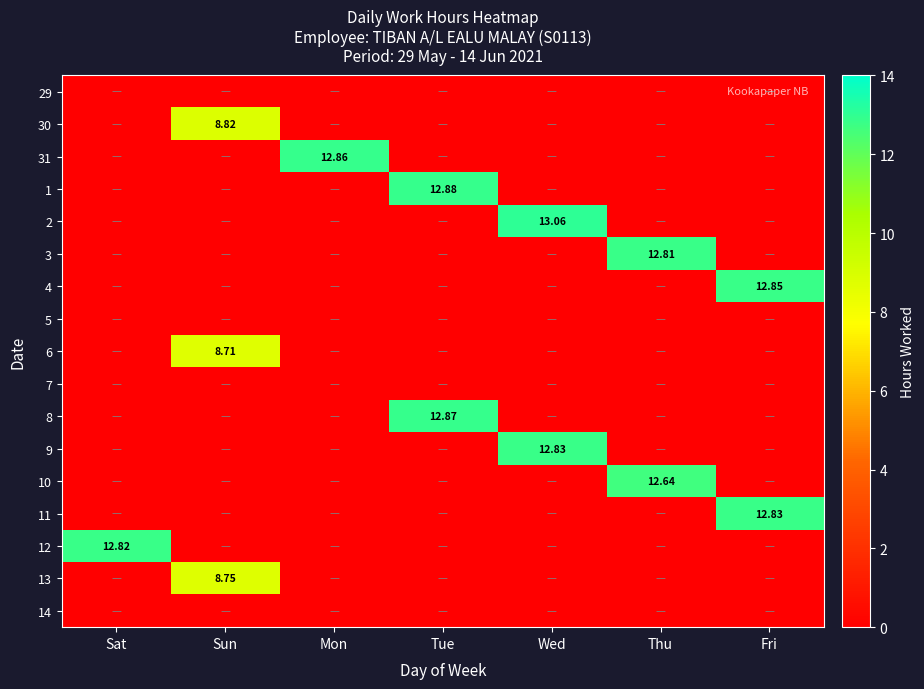

Which series changed the most between Tue and Thu?

1